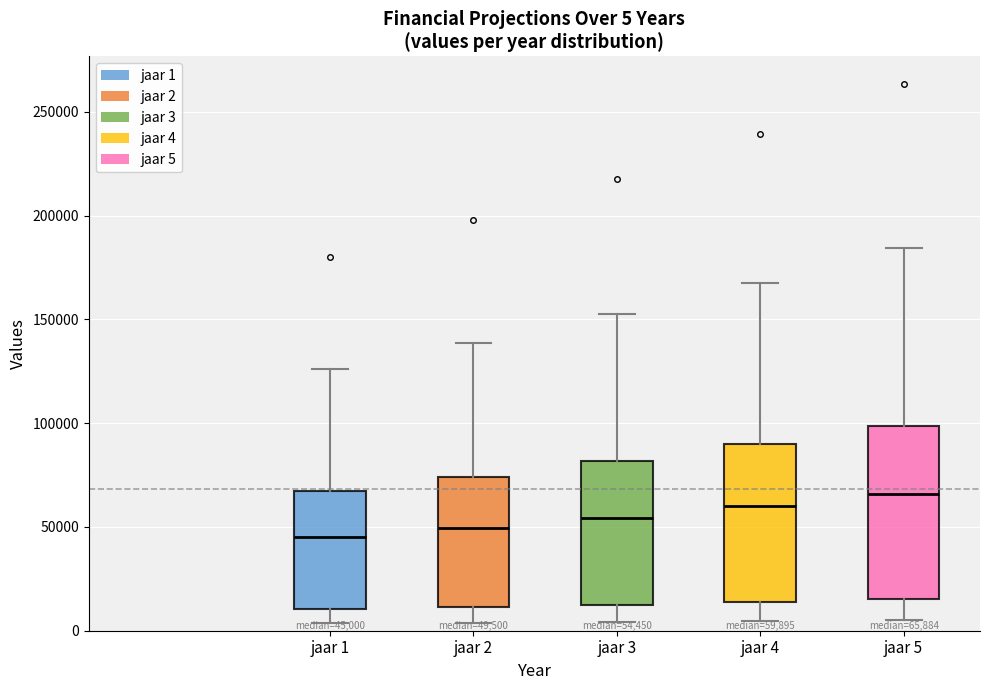

Which box has the highest median line?

jaar 5